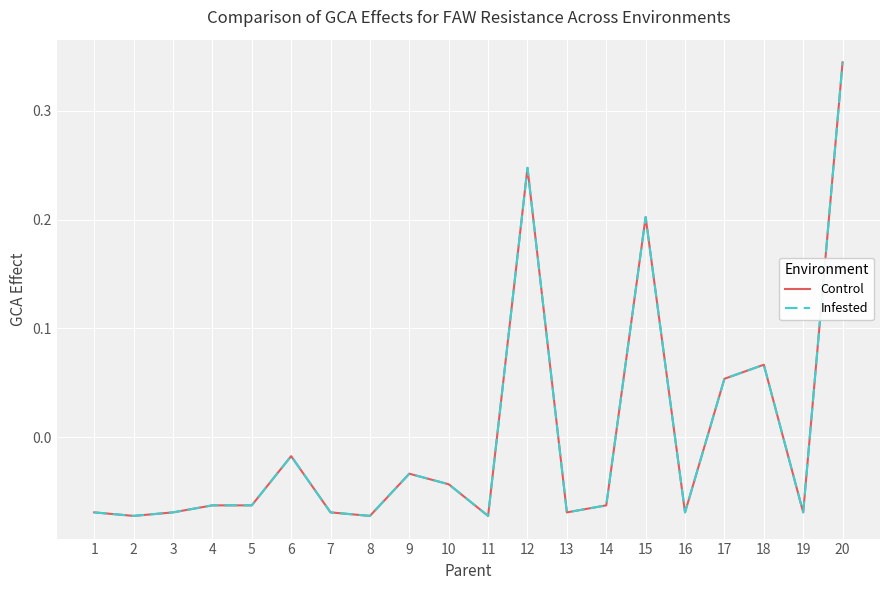

How many lines are shown in the chart?

2